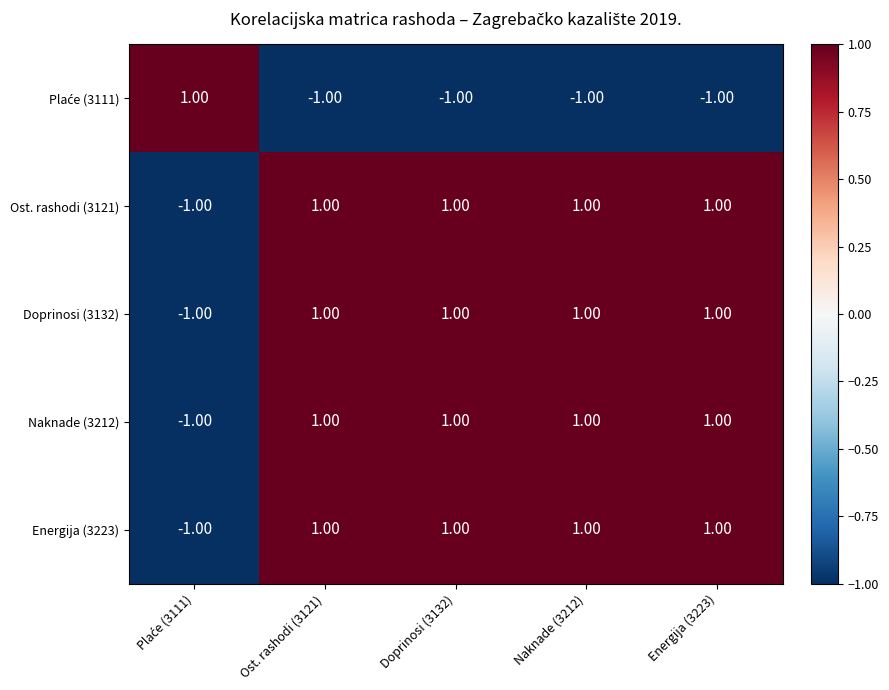

What is the sum of all Energija (3223) values?

3